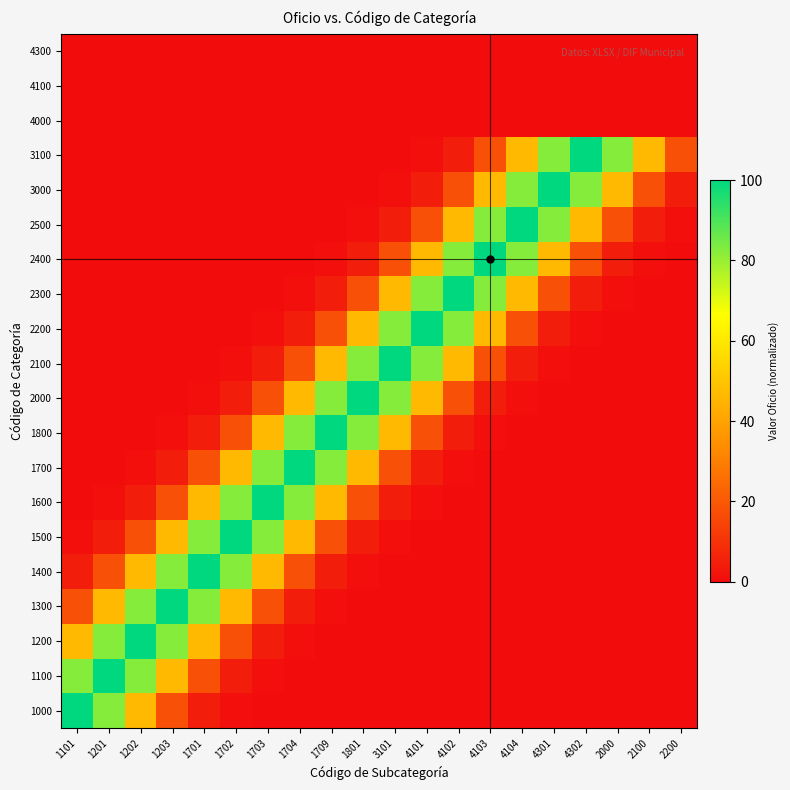

At which category is the sum across all series the highest?

1709